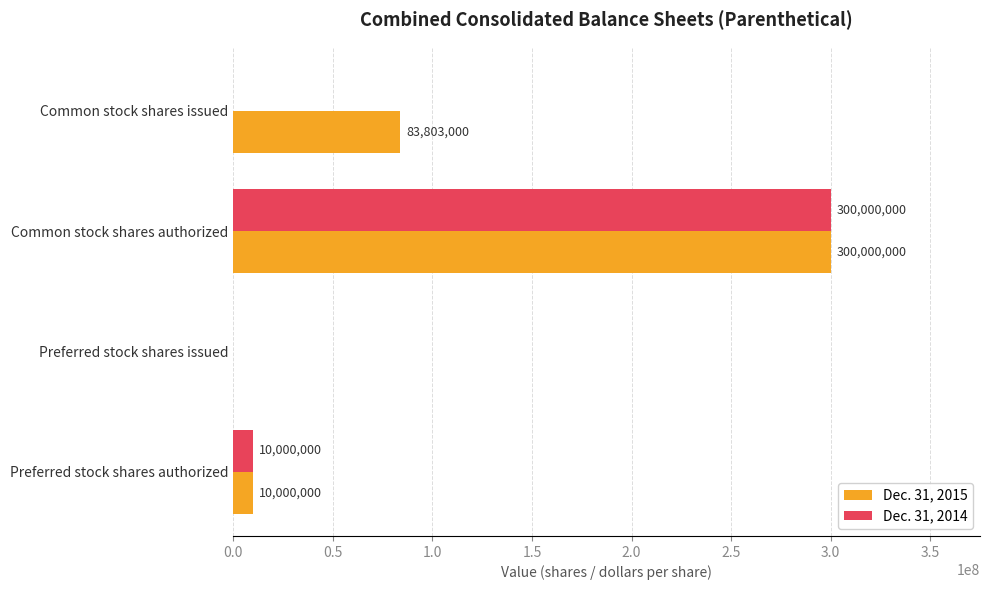

What is the maximum value for Dec. 31, 2014?

300000000